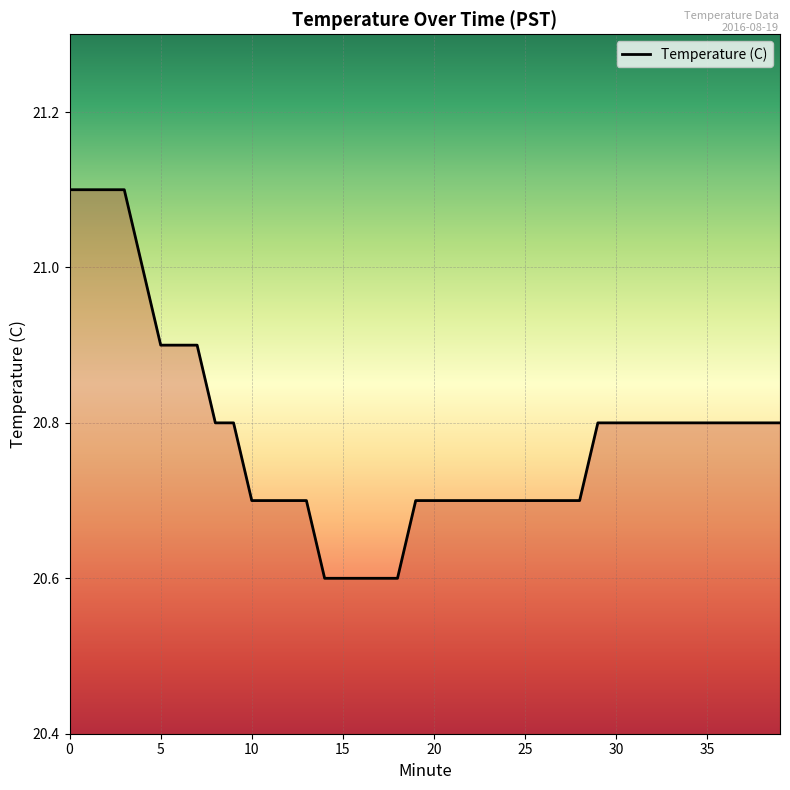

What is the maximum value shown in the chart?

21.1